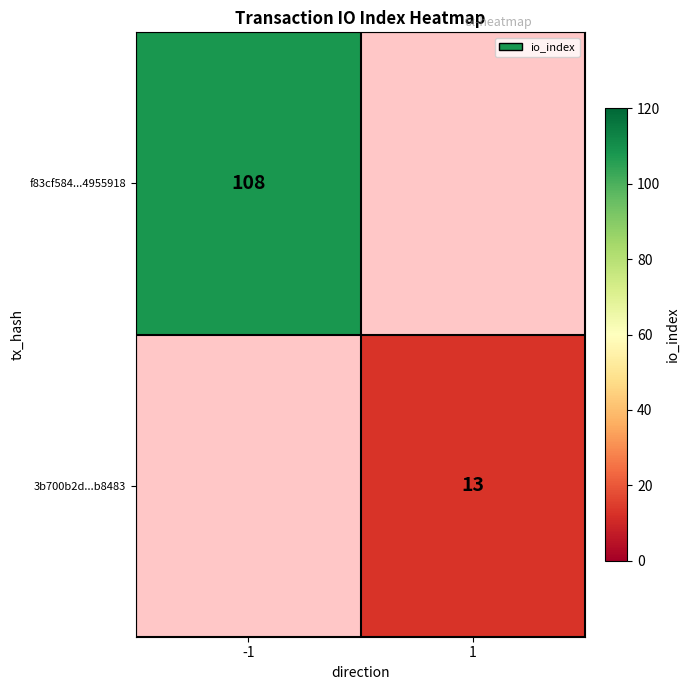

Is it true that 3b700b2d...b8483 equals 13 at 1?

True